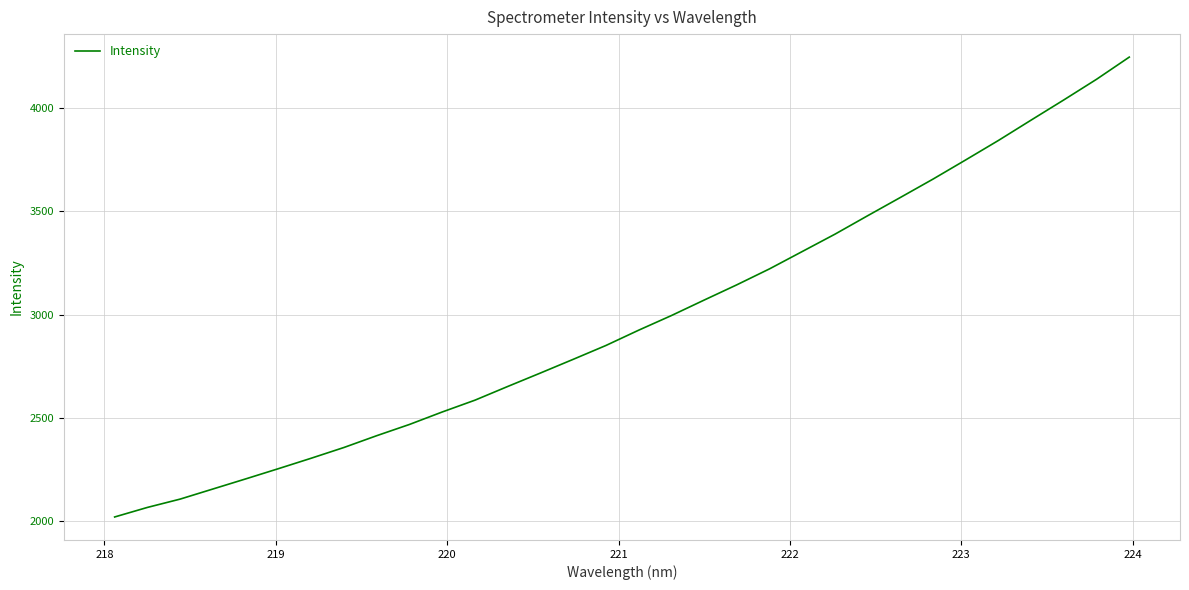

What is the greatest value displayed?

4246.4